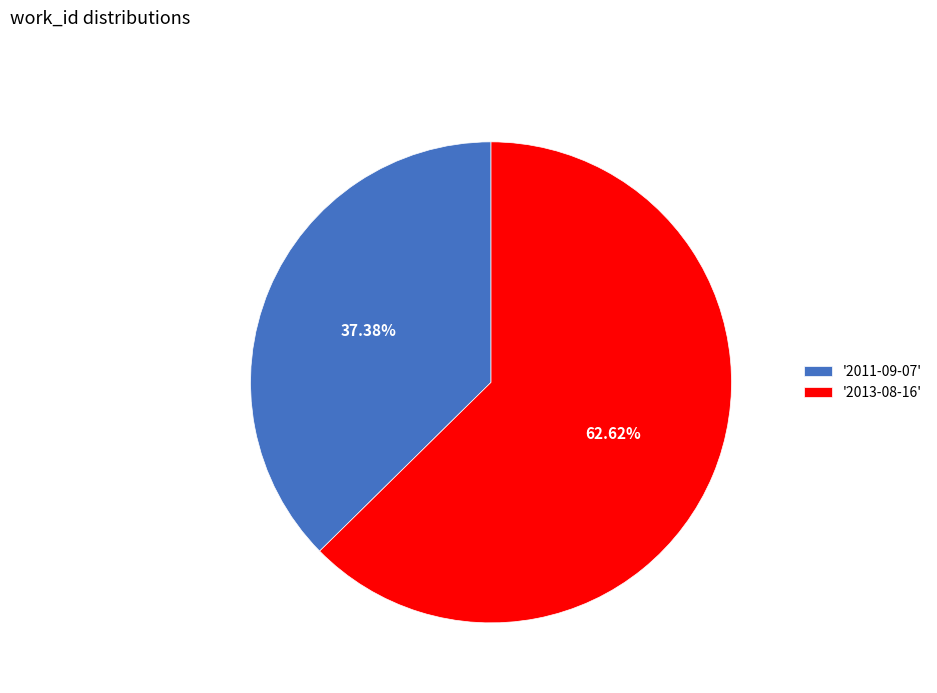

Between '2013-08-16' and '2011-09-07', which is larger?

'2013-08-16'